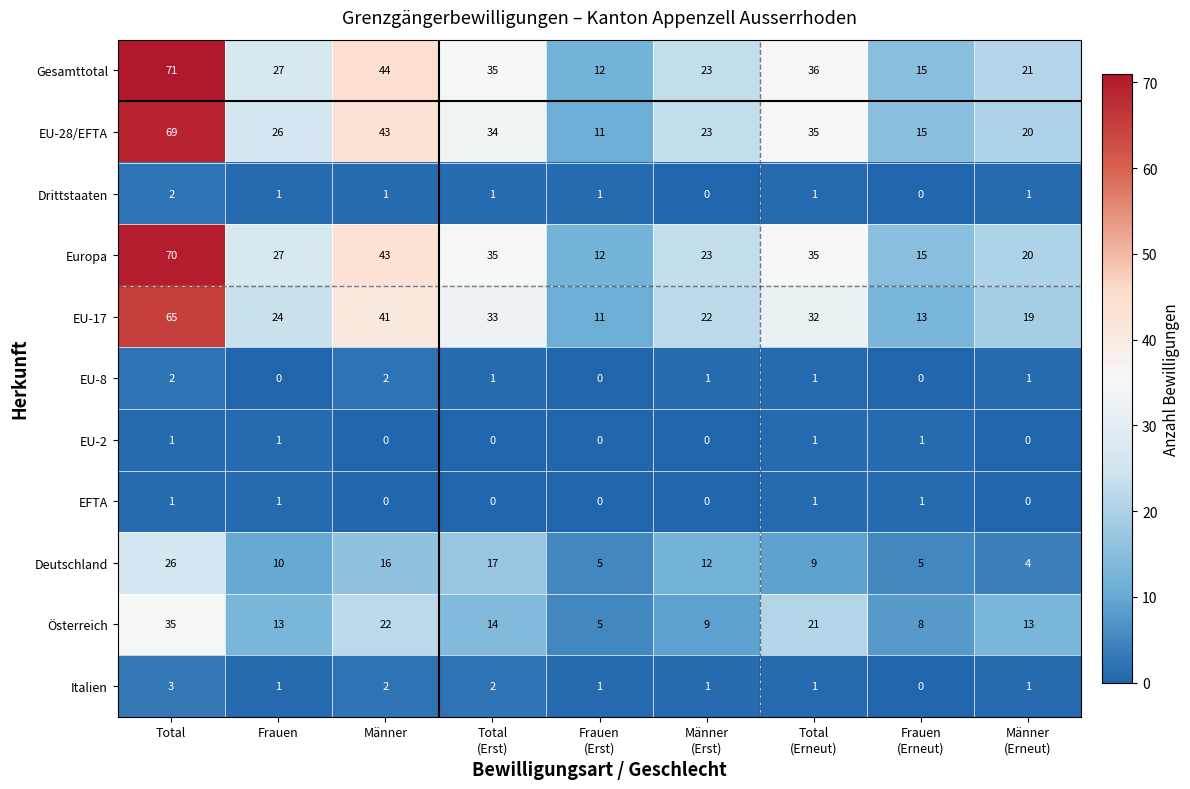

Where does the Europa series first go above 27?

Total